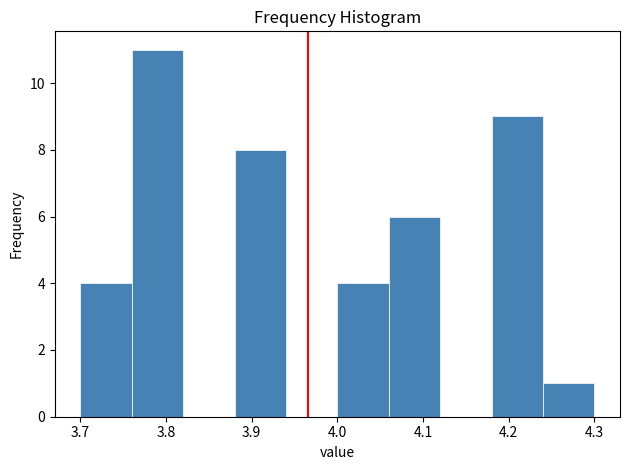

Which range on the x-axis has the tallest bar?

3.76 to 3.82